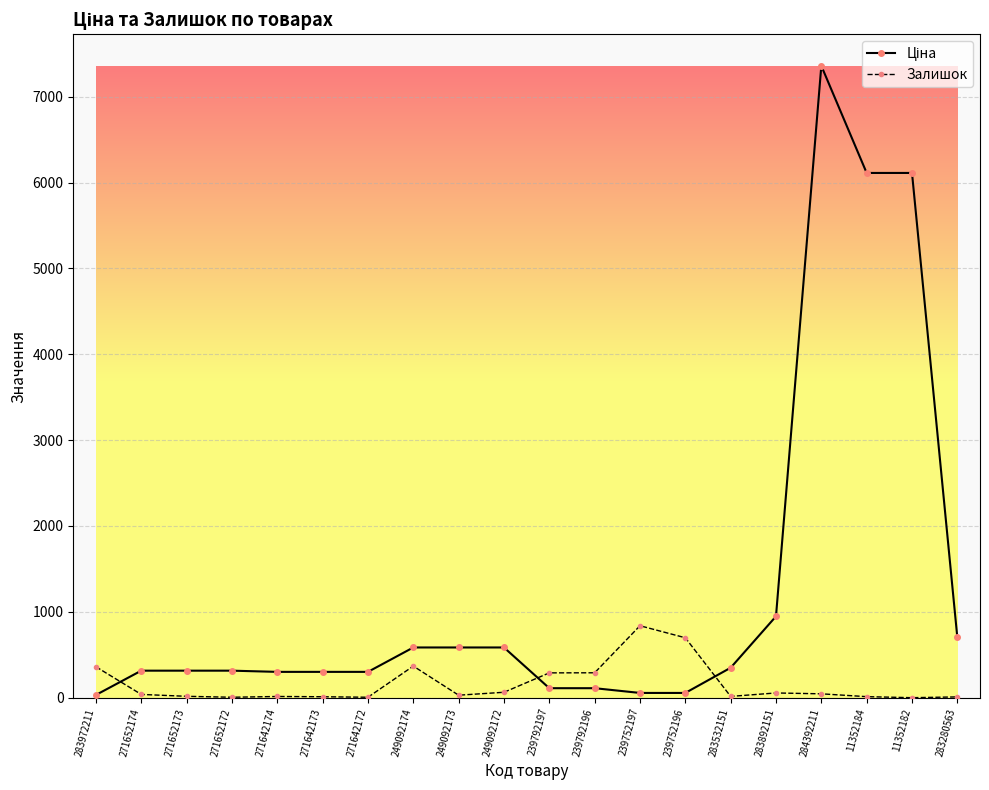

True or false: Залишок has more than 2 points higher than both neighbors.

True